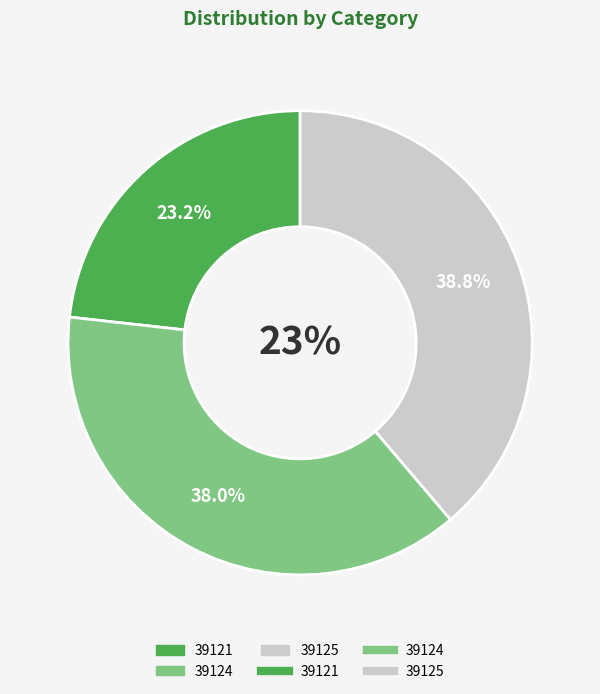

Which slice is the smallest?

39121